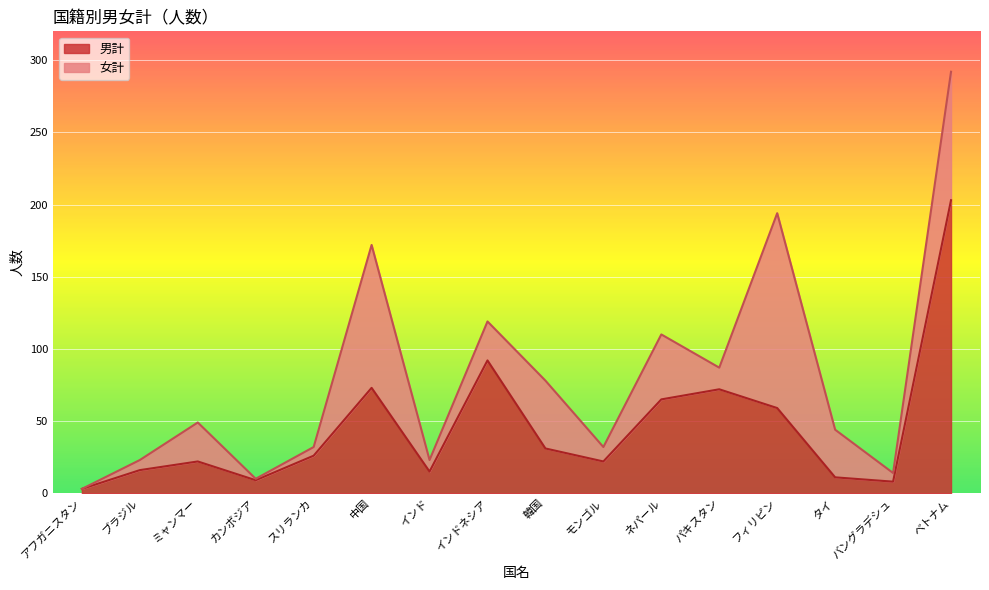

List the labels in order of value, largest first.

ベトナム, インドネシア, 中国, パキスタン, ネパール, フィリピン, 韓国, スリランカ, ミャンマー, モンゴル, ブラジル, インド, タイ, カンボジア, バングラデシュ, アフガニスタン